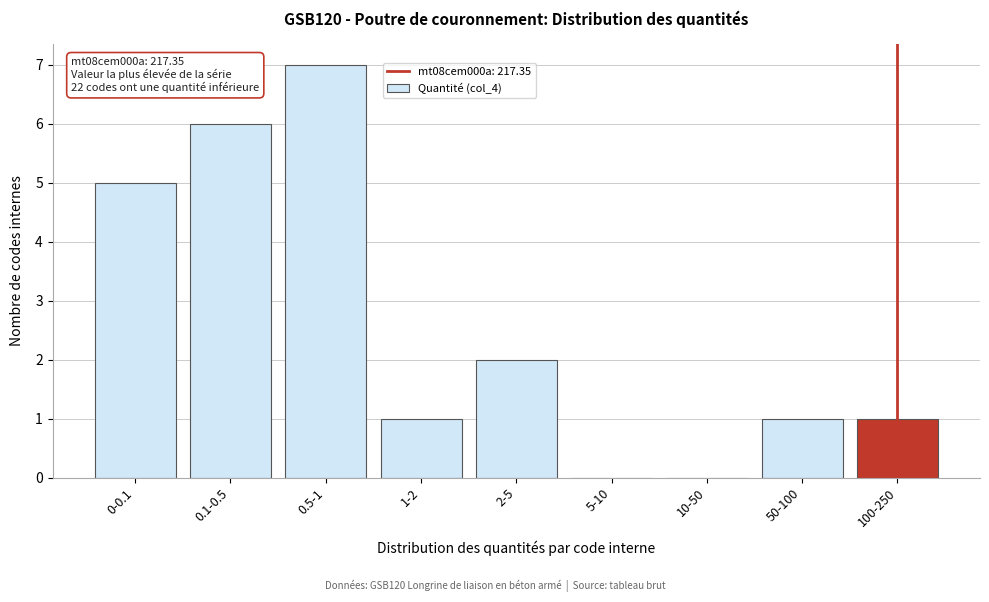

Reading left to right, extract all data points from this chart.

0-0.1=5	0.1-0.5=6	0.5-1=7	1-2=1	2-5=2	5-10=0	10-50=0	50-100=1	100-250=1